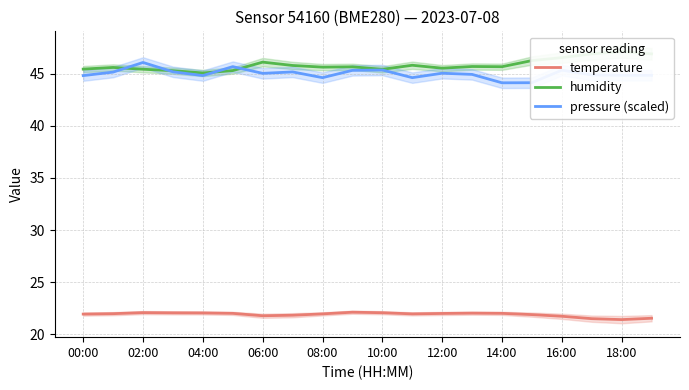

Is it true that pressure (scaled) equals 30.4 at 18:00?

False